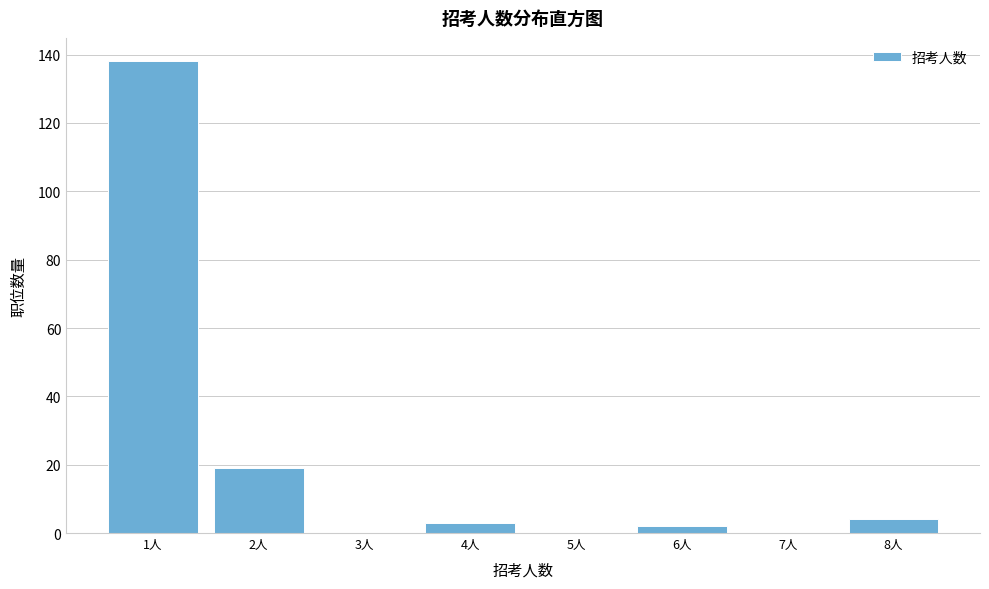

Reading left to right, transcribe this chart: for each bar, give the range it covers on the x-axis and its height. The values are not printed on the chart, so give them approximately, as read against the axis.

0.5 to 1.5: 138
1.5 to 2.5: 20
2.5 to 3.5: 0
3.5 to 4.5: 4
4.5 to 5.5: 0
5.5 to 6.5: 2
6.5 to 7.5: 0
7.5 to 8.5: 4